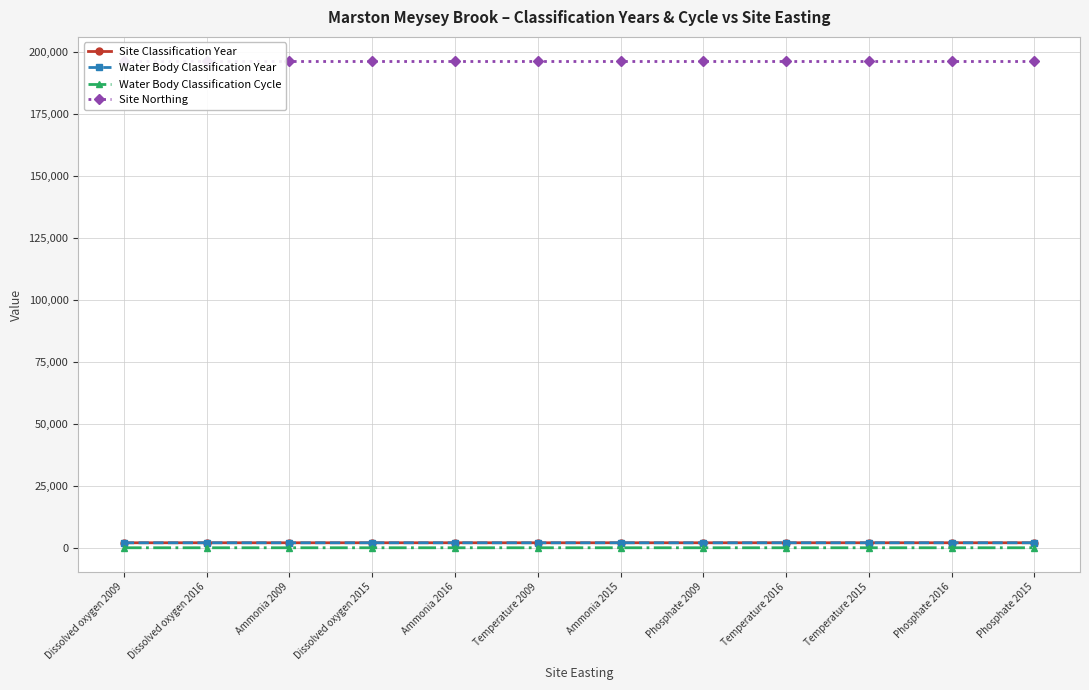

Where is the first local minimum for Water Body Classification Cycle?

Ammonia 2009